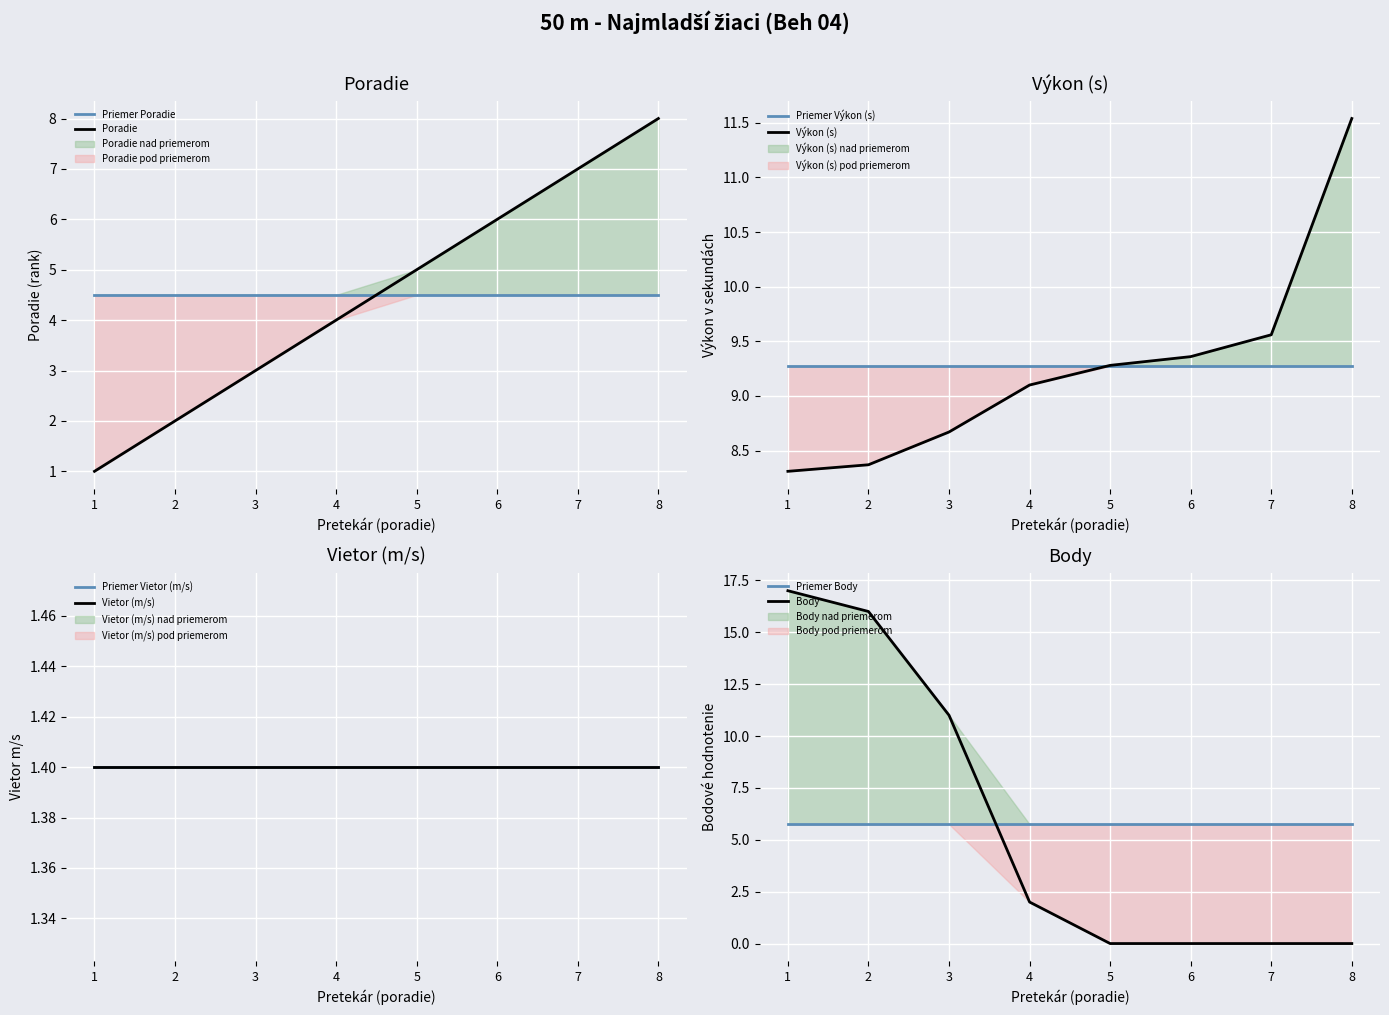

List the labels in order of Poradie value, smallest first.

1, 2, 3, 4, 5, 6, 7, 8